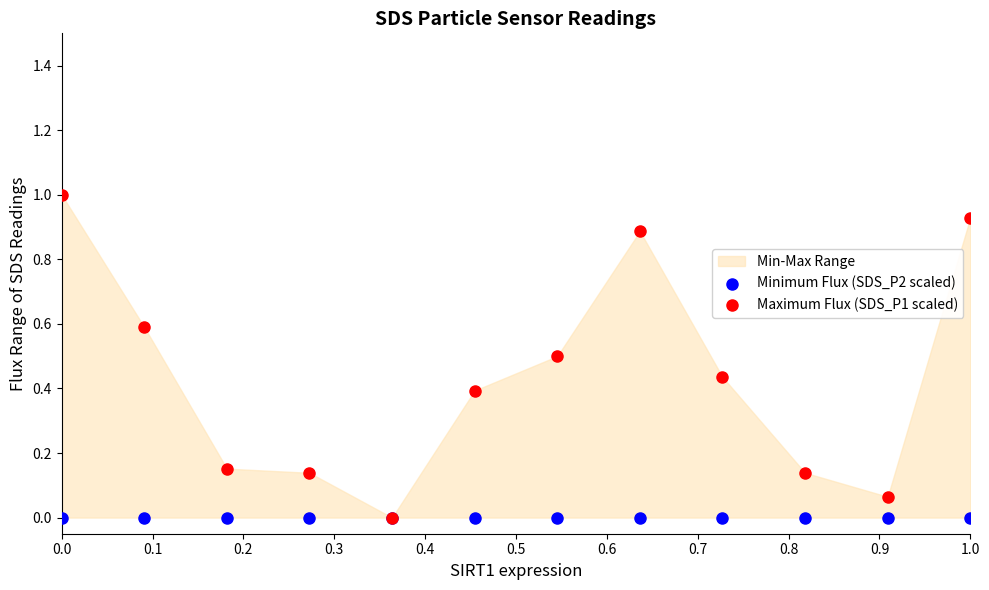

Which series has the largest Y range (max minus min)?

Maximum Flux (SDS_P1 scaled)